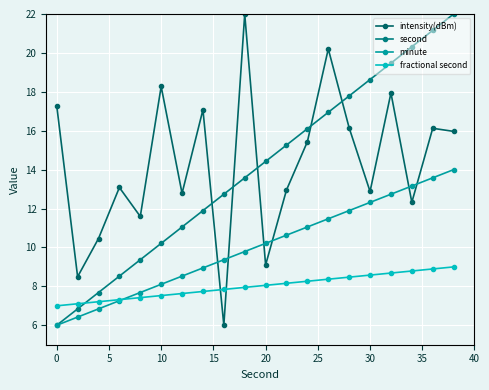

Reading left to right, extract all data points from this chart.

intensity(dBm): 17.3	8.5	10.5	13.1	11.6	18.3	12.8	17.1	6.0	22.0	9.1	13.0	15.4	20.2	16.1	12.9	17.9	12.3	16.1	16.0
second: 6.0	6.8	7.7	8.5	9.4	10.2	11.1	11.9	12.7	13.6	14.4	15.3	16.1	16.9	17.8	18.6	19.5	20.3	21.2	22.0
minute: 6.0	6.4	6.8	7.3	7.7	8.1	8.5	8.9	9.4	9.8	10.2	10.6	11.1	11.5	11.9	12.3	12.7	13.2	13.6	14.0
fractional second: 7.0	7.1	7.2	7.3	7.4	7.5	7.6	7.7	7.8	7.9	8.1	8.2	8.3	8.4	8.5	8.6	8.7	8.8	8.9	9.0